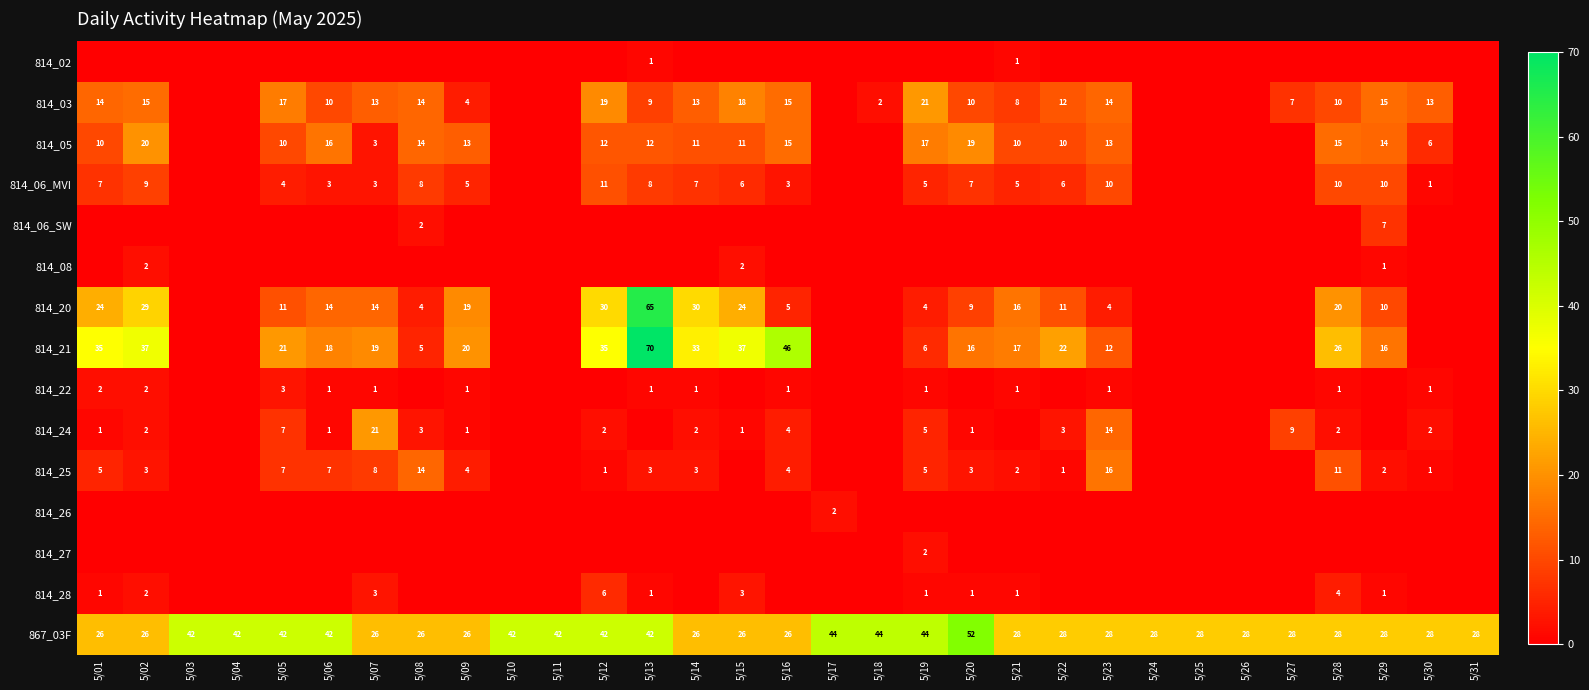

The 814_22 series shows 1 at 5/16. True or false?

True